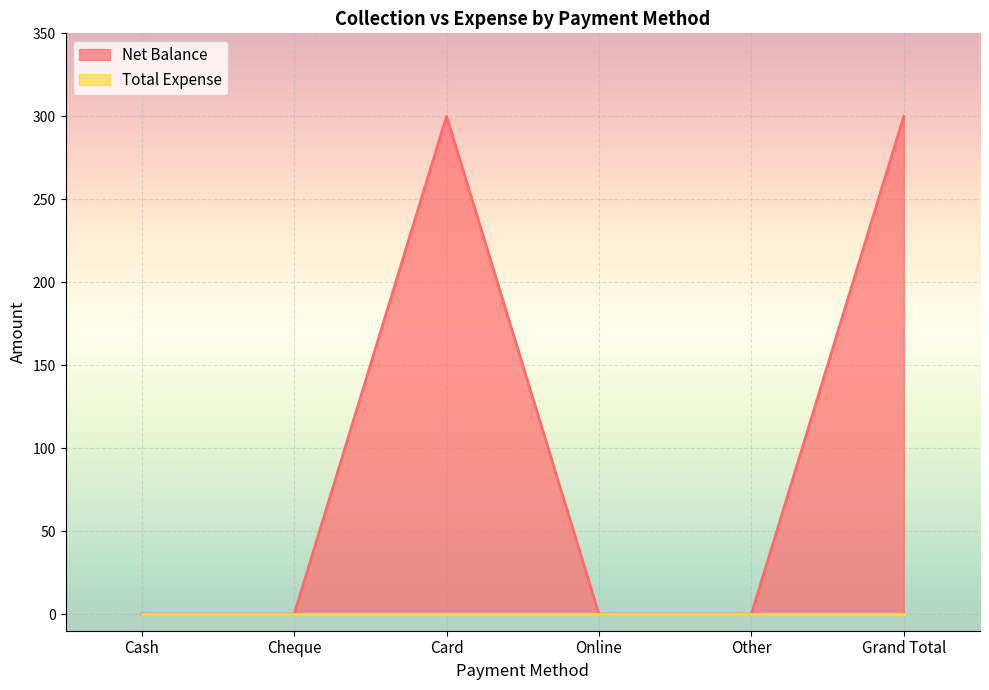

Reading left to right, what are all the values shown in this chart?

Cash=0	Cheque=0	Card=300	Online=0	Other=0	Grand Total=300